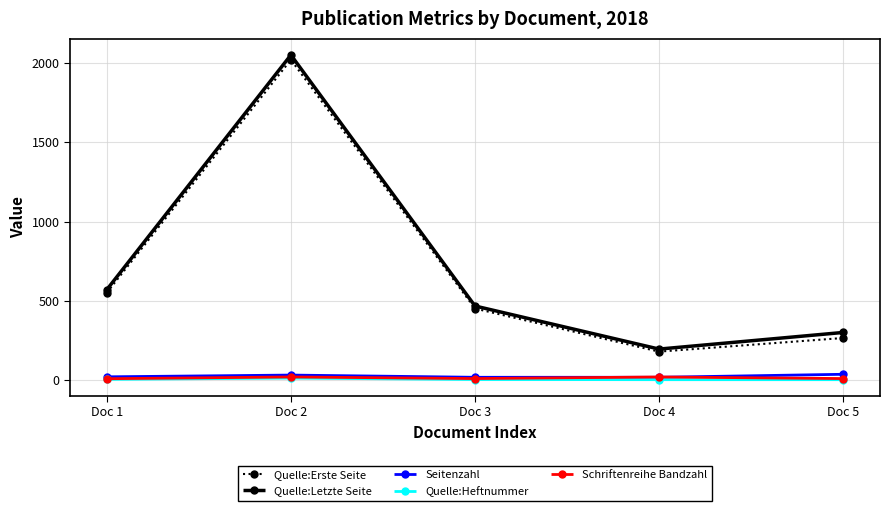

Where is the first local maximum for Quelle:Erste Seite?

Doc 2